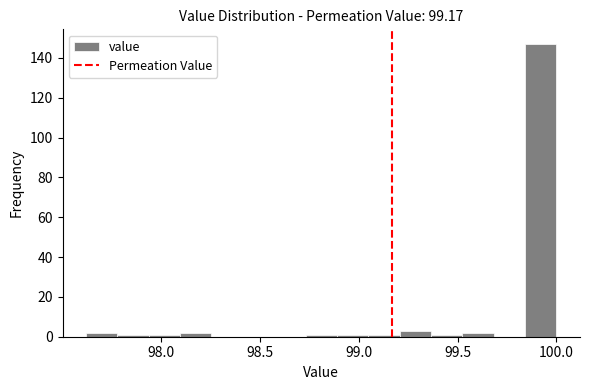

Around what value on the x-axis is the tallest bar? Give the approximate position of its centre, as read against the axis.

99.90